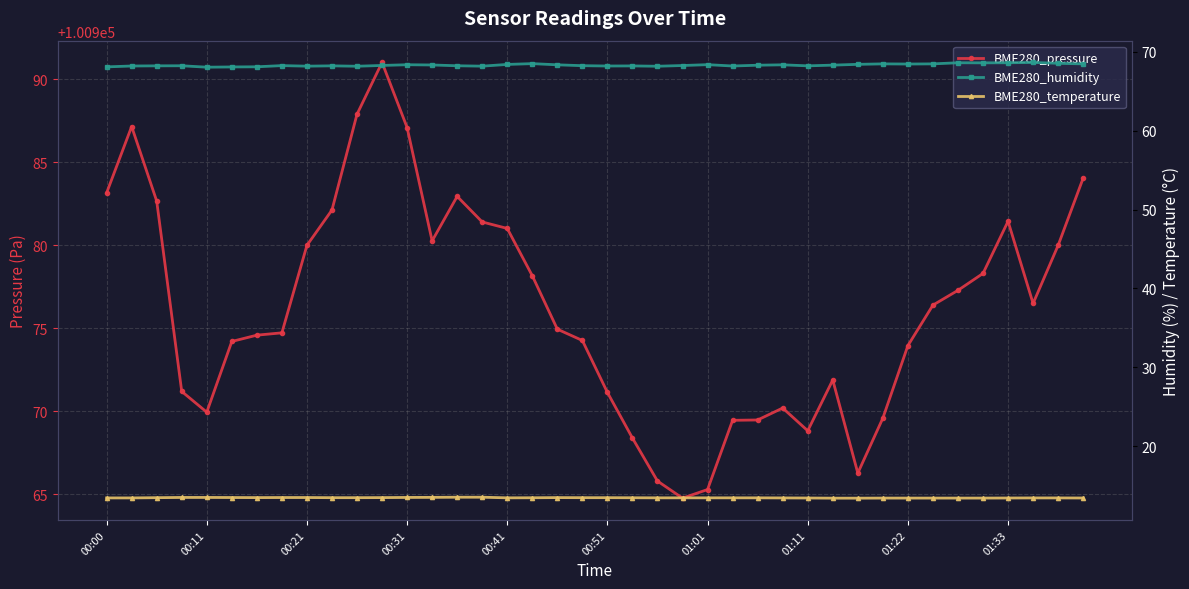

What is the maximum value for BME280_pressure?

100991.0